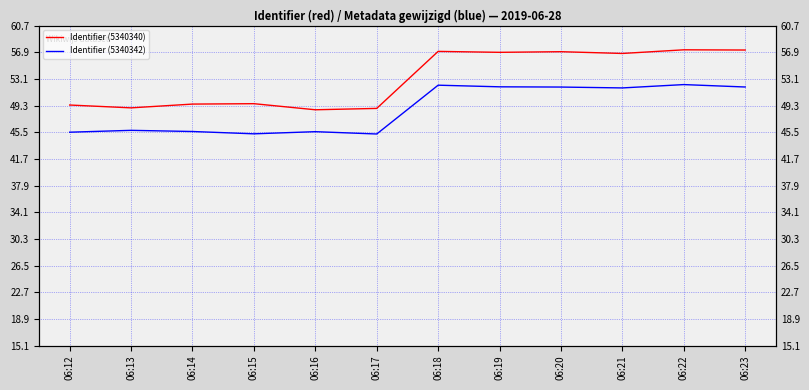

Reading left to right, transcribe all the data shown in this chart.

Identifier (5340340): 49.4	49.0	49.5	49.6	48.7	48.9	57.0	56.9	57.0	56.7	57.3	57.2
Identifier (5340342): 45.5	45.8	45.6	45.3	45.6	45.3	52.2	52.0	52.0	51.8	52.3	52.0